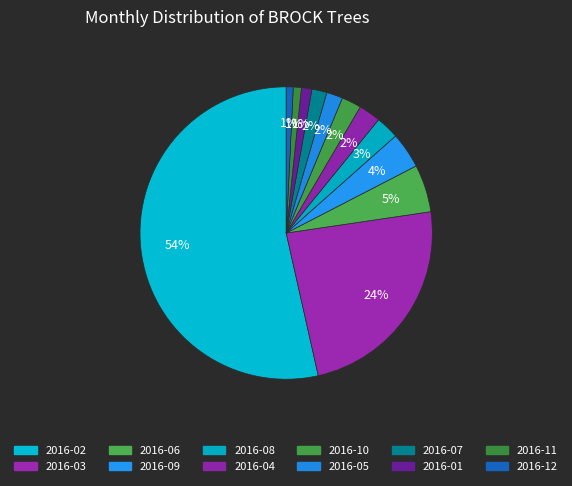

What is the largest slice in the pie chart?

2016-02